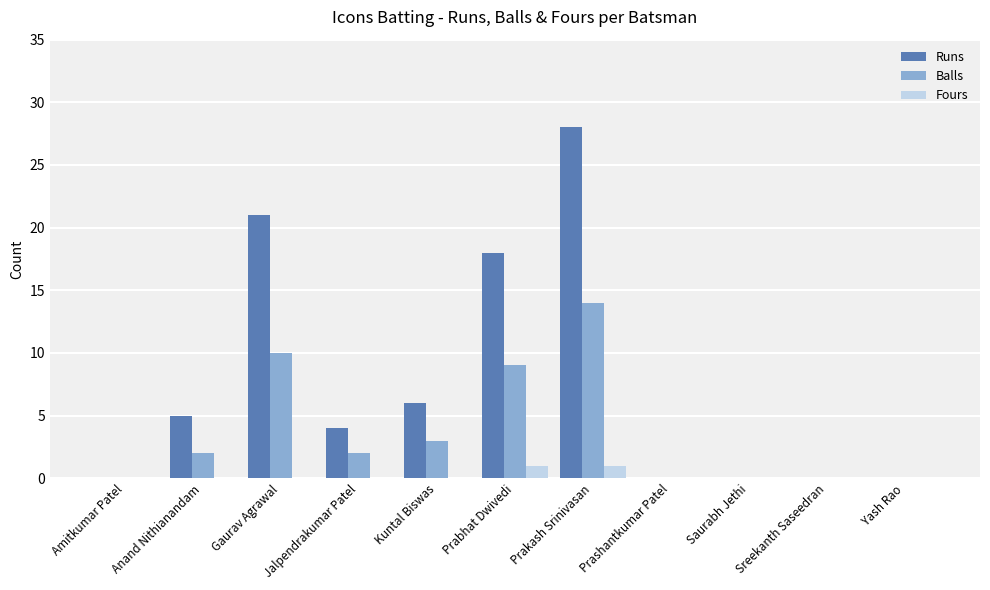

Is it true that Balls equals 7 at Saurabh Jethi?

False